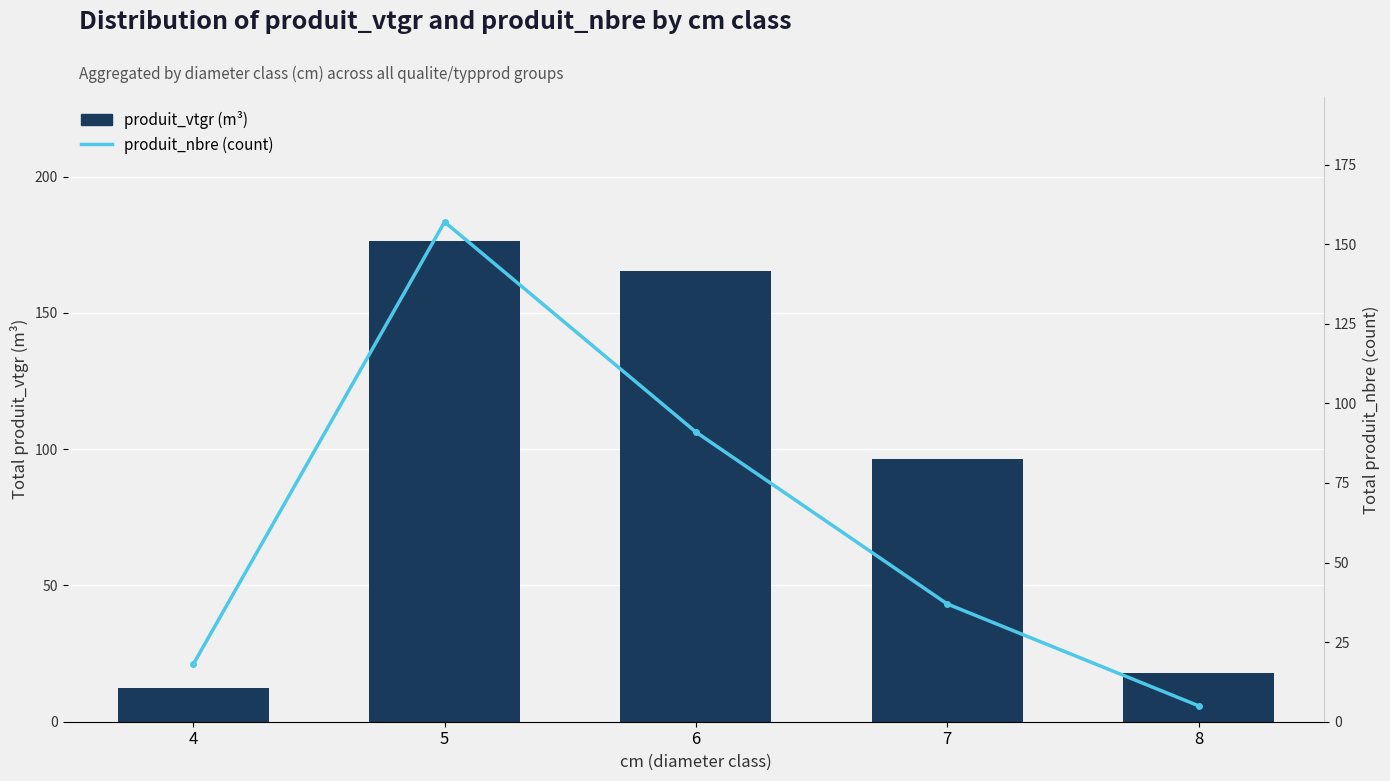

The value of produit_nbre (count) at 4 is 5.3. True or false?

False